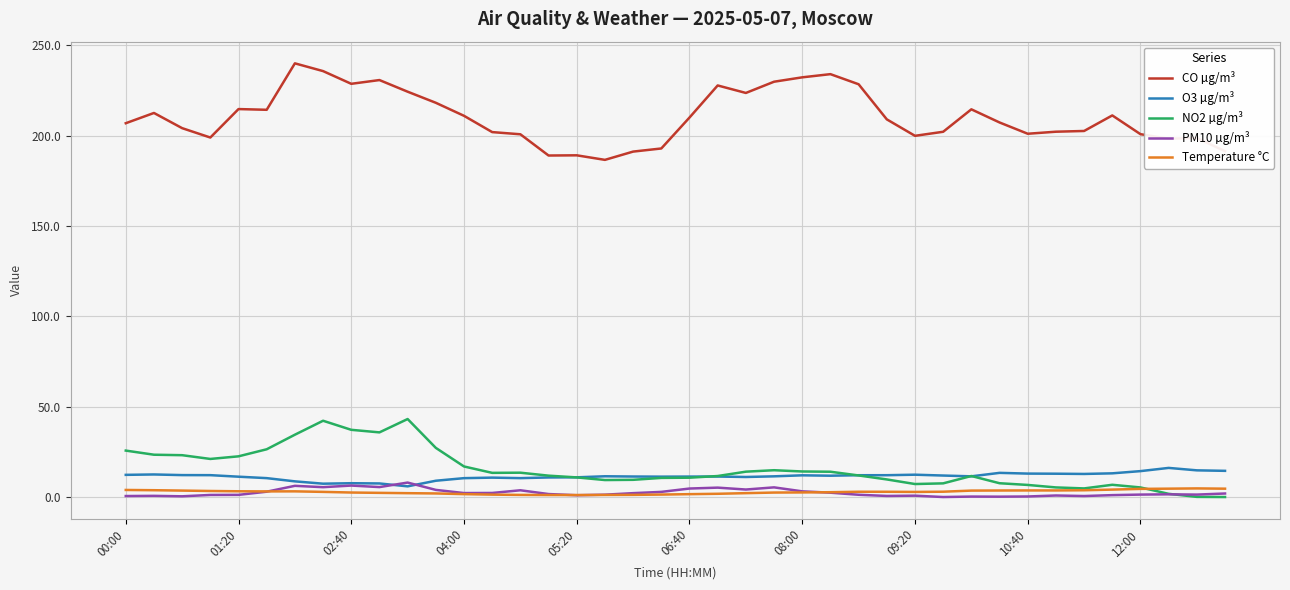

How many categories are shown in the chart?

40